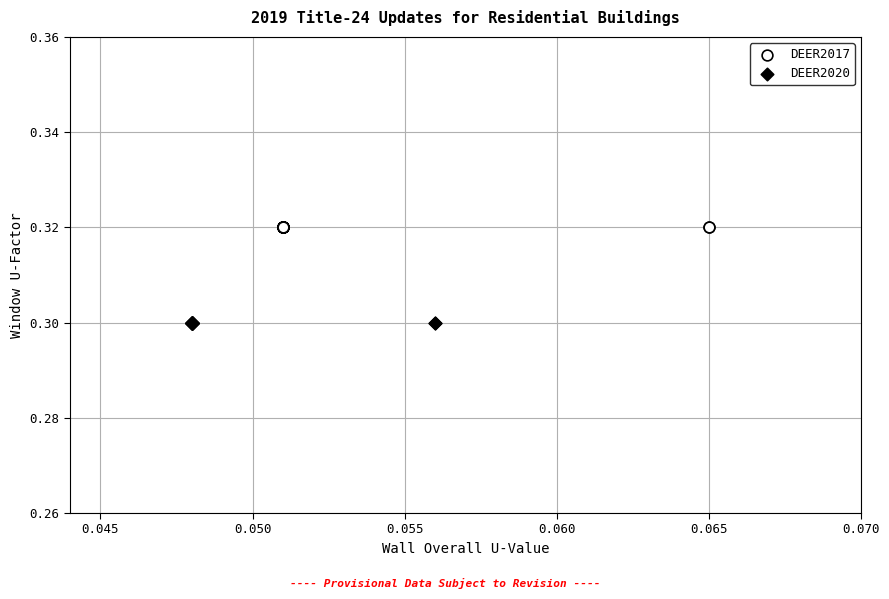

Which series contains the lowest Y value?

DEER2020